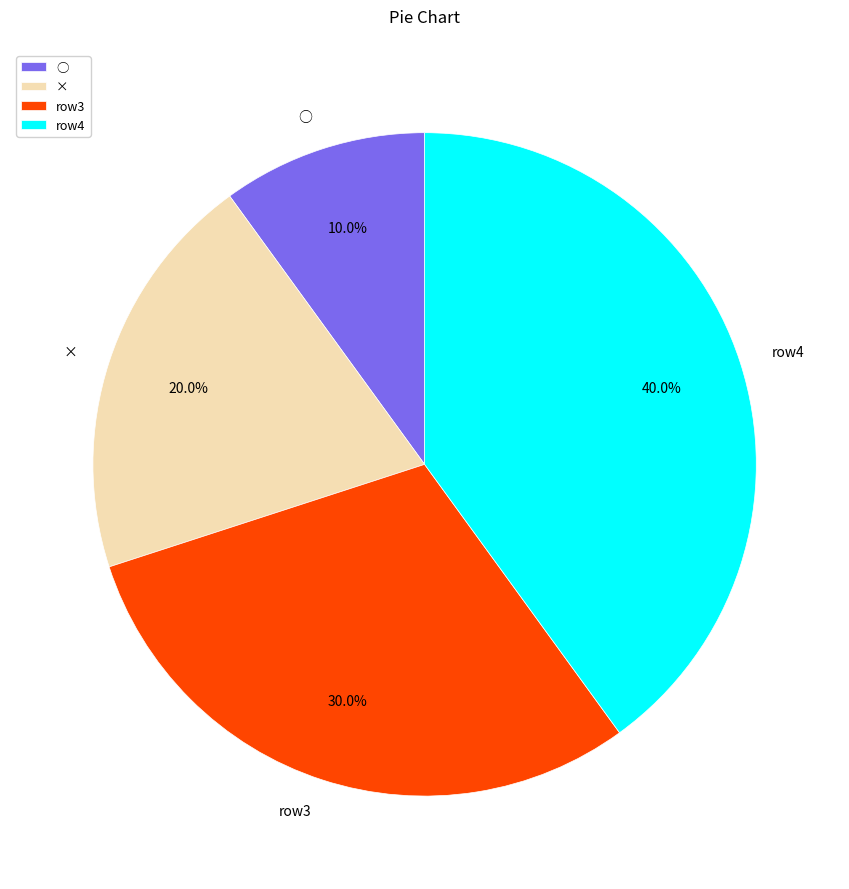

What portion of the pie excludes ×?

80.0%